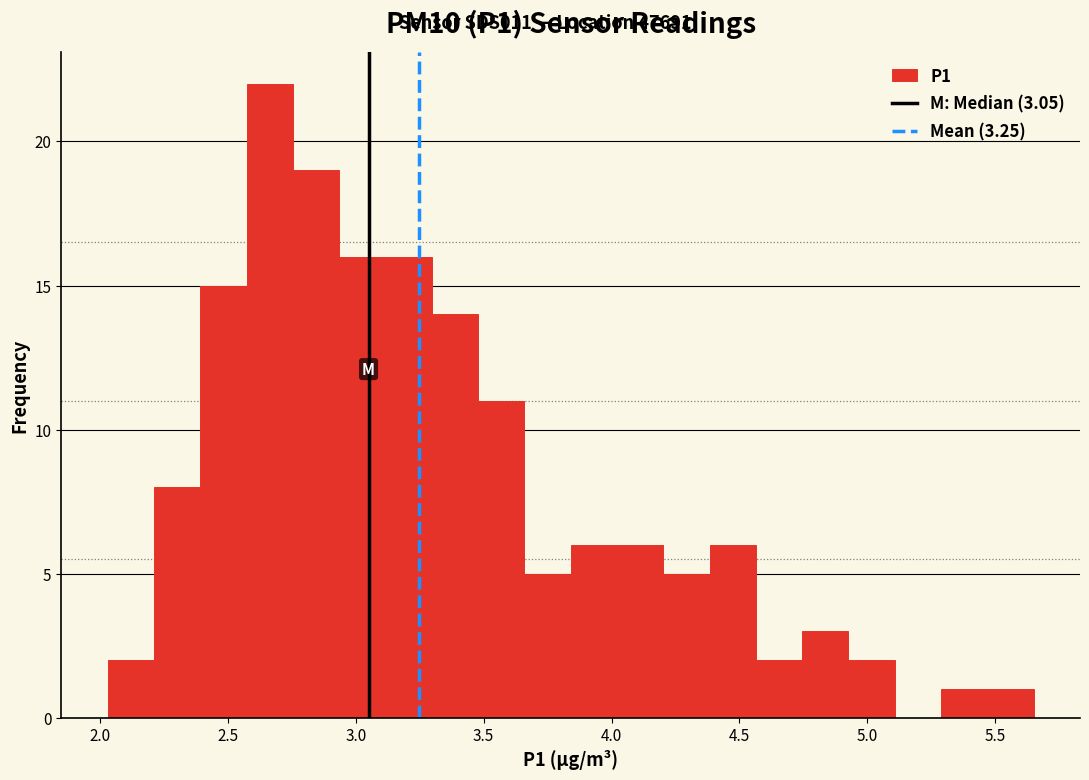

Read against the x-axis, roughly where is the centre of the tallest bar?

2.65